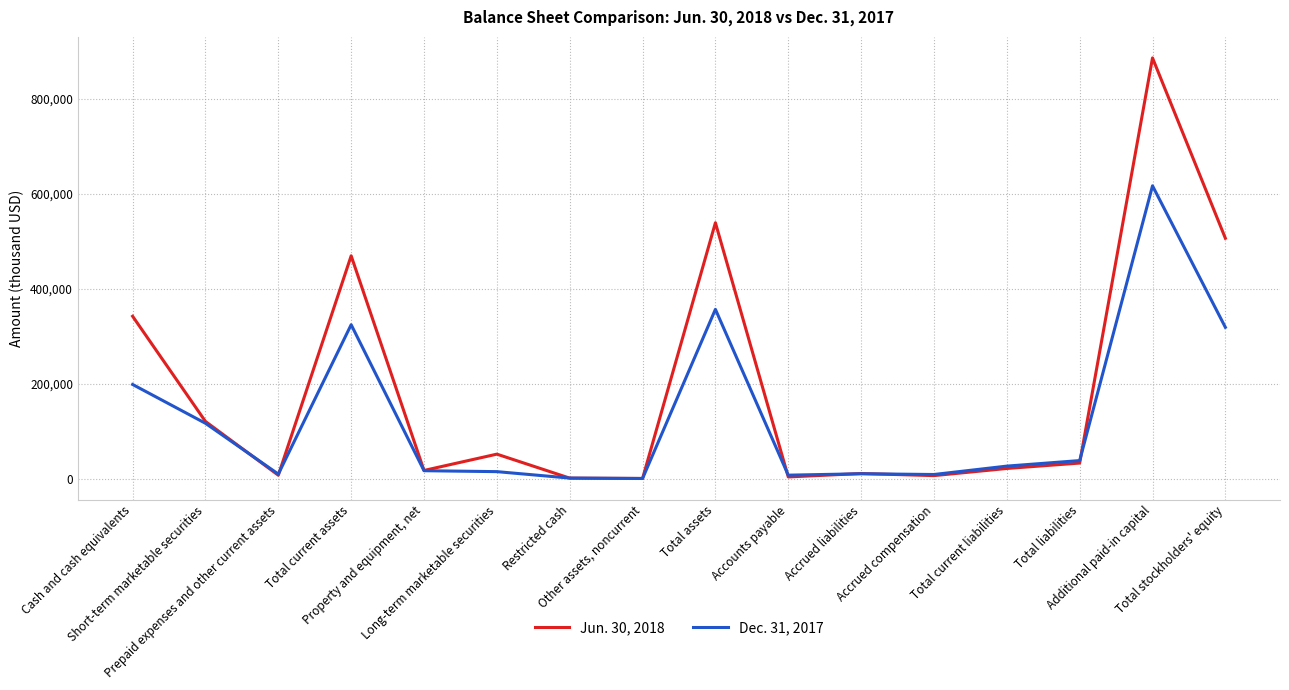

Is this an area chart (filled region under the line)?

No